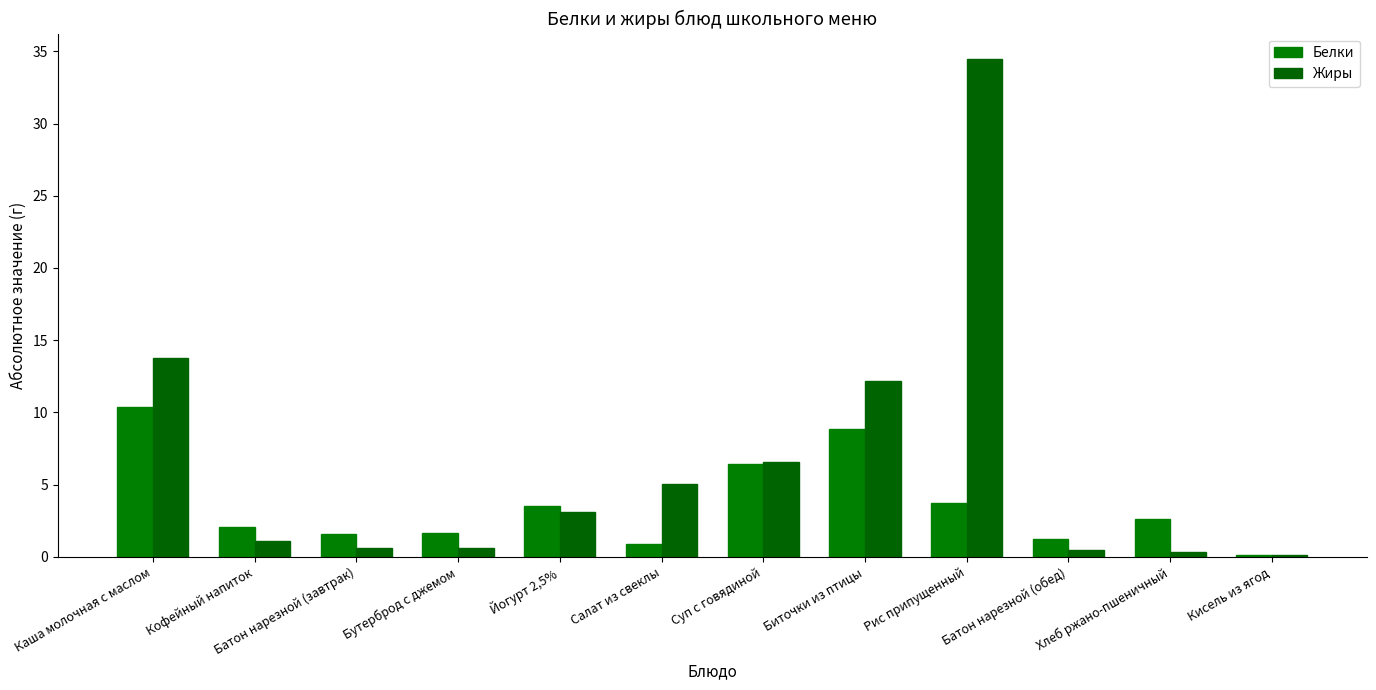

Rank the series by their maximum value, from lowest to highest.

Белки, Жиры